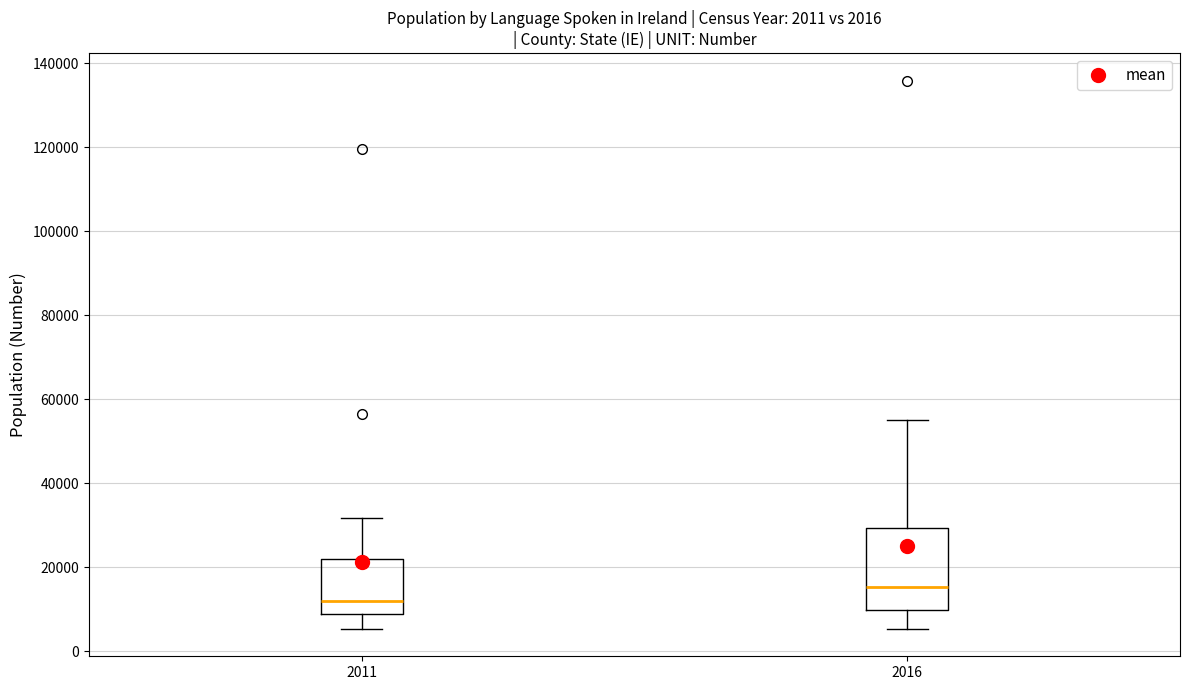

Which box's median line is the lowest?

2011